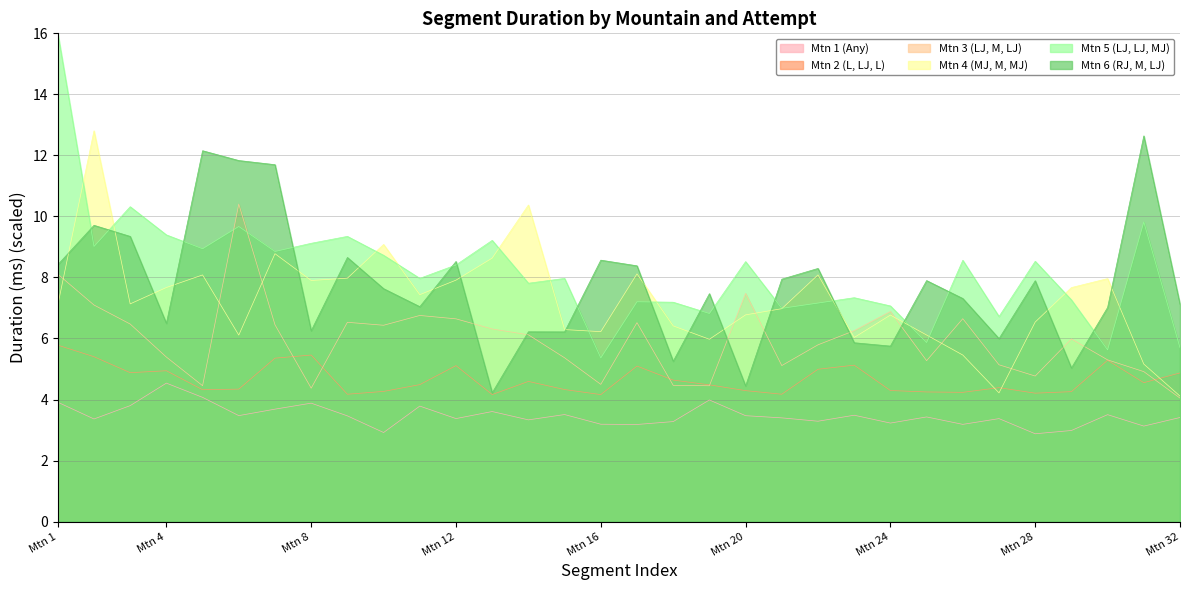

What is the spread (max minus min) of values at Mtn 25?

4.5